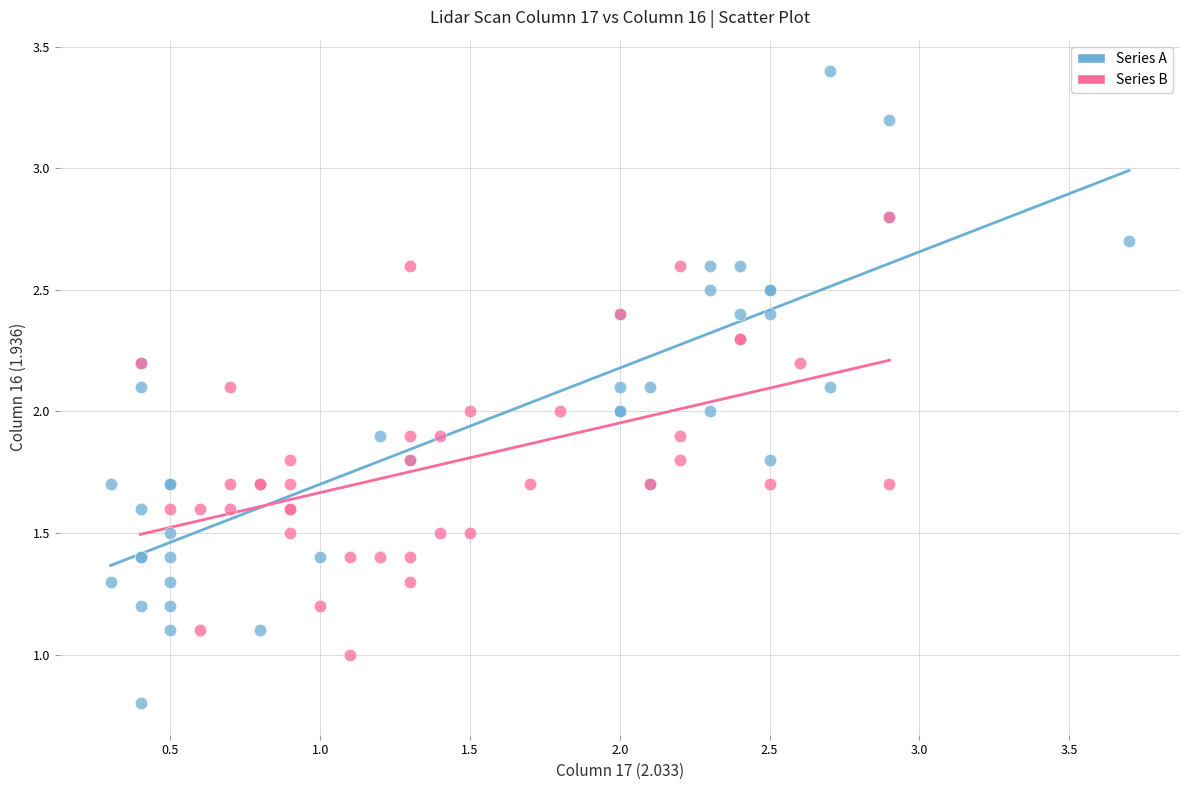

Which series reaches the minimum Y coordinate?

Series A